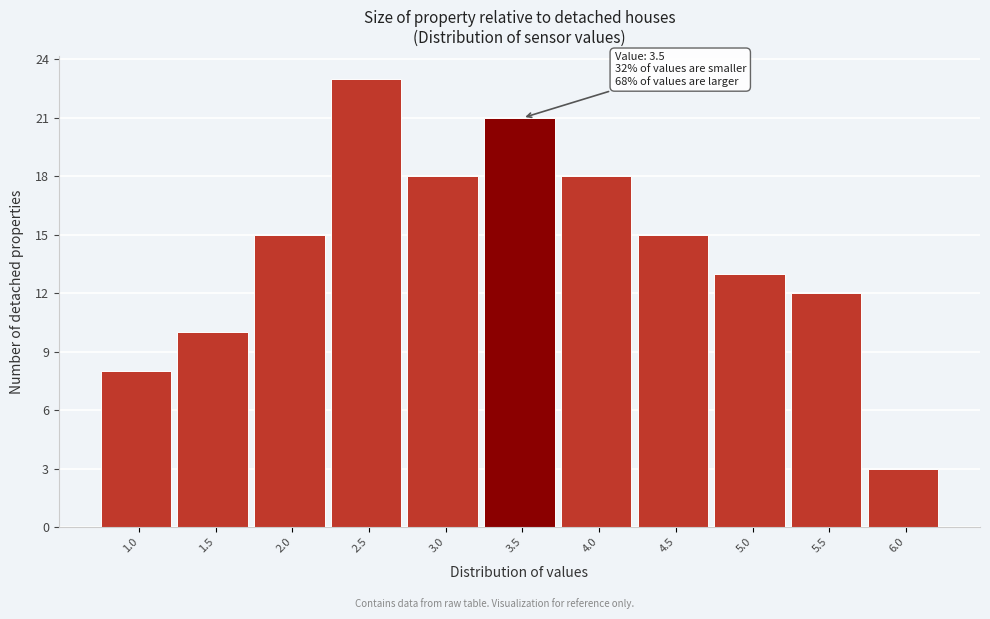

Reading left to right, transcribe all the data shown in this chart.

1.0=8	1.5=10	2.0=15	2.5=23	3.0=18	3.5=21	4.0=18	4.5=15	5.0=13	5.5=12	6.0=3